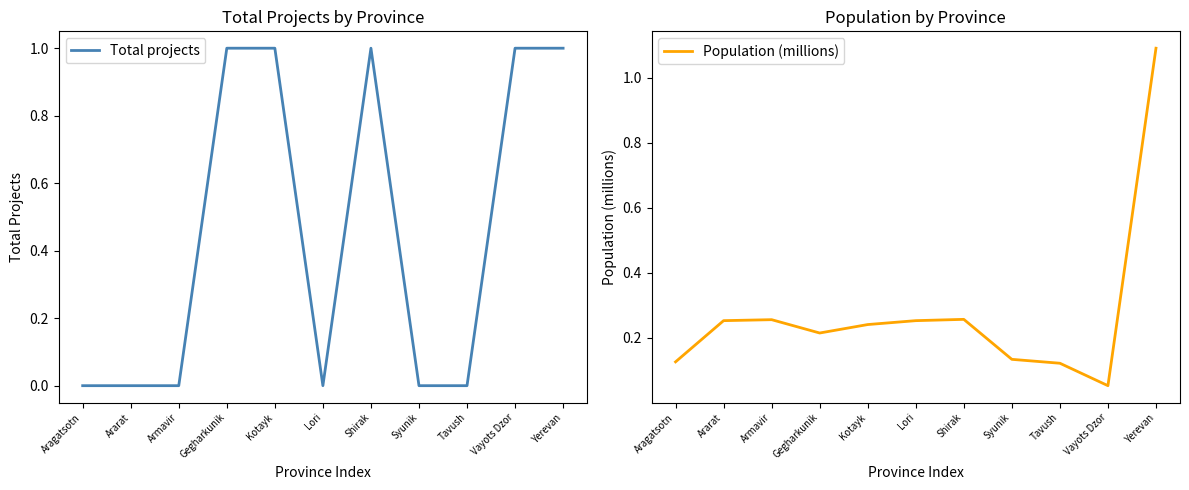

Which series ends up on top after the final intersection of Population (millions) and Total projects?

Population (millions)